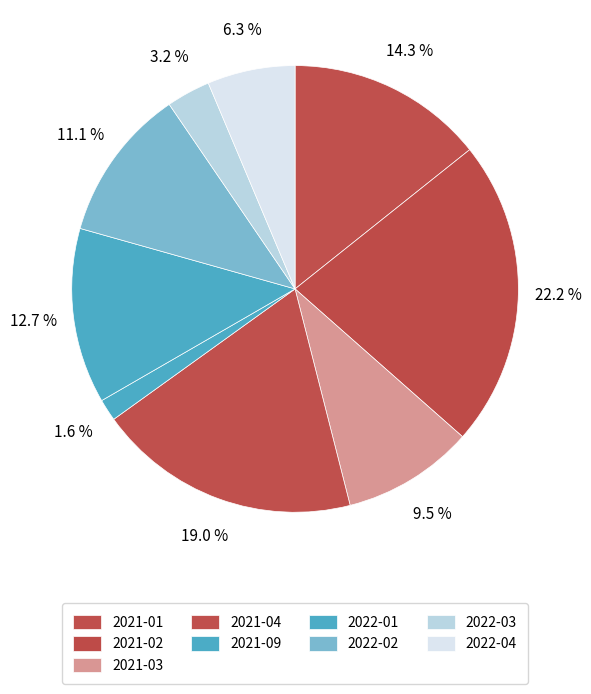

What percentage is the 2022-03 slice, to the nearest percent?

3%